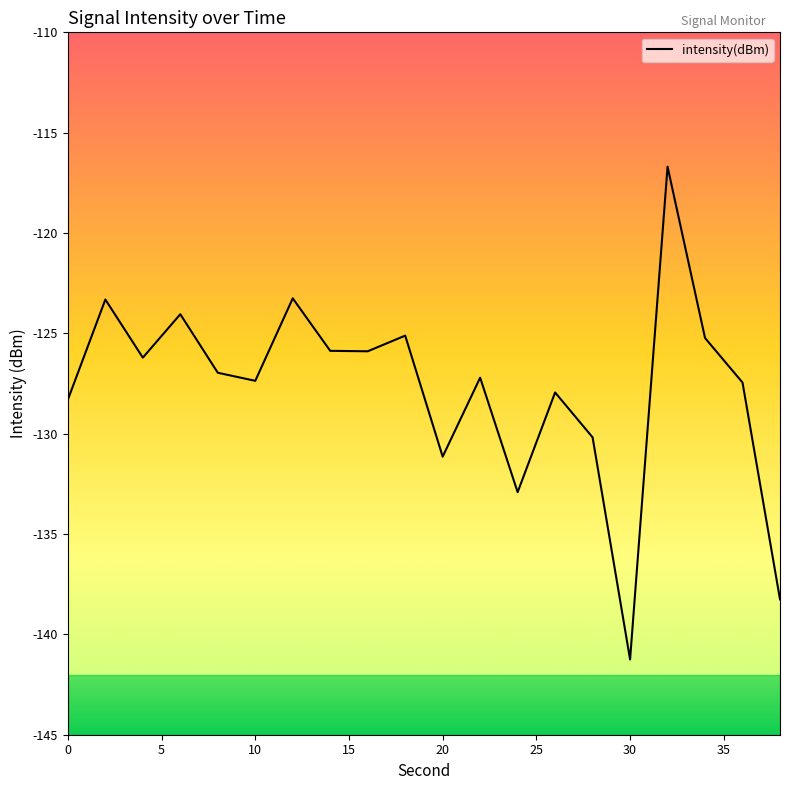

What is the smallest value displayed?

-141.2